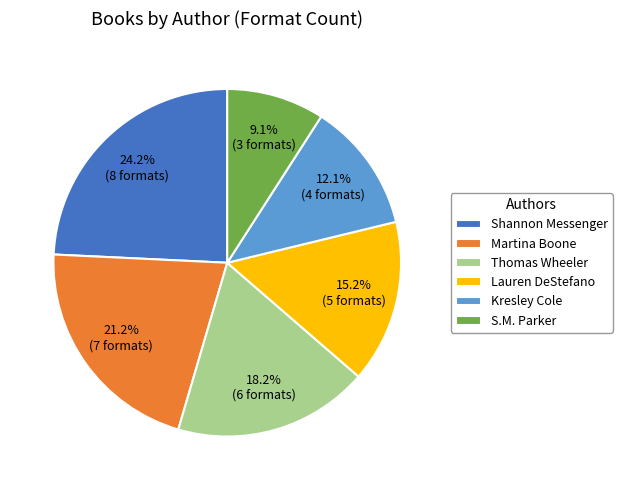

Does any single category account for the majority?

No